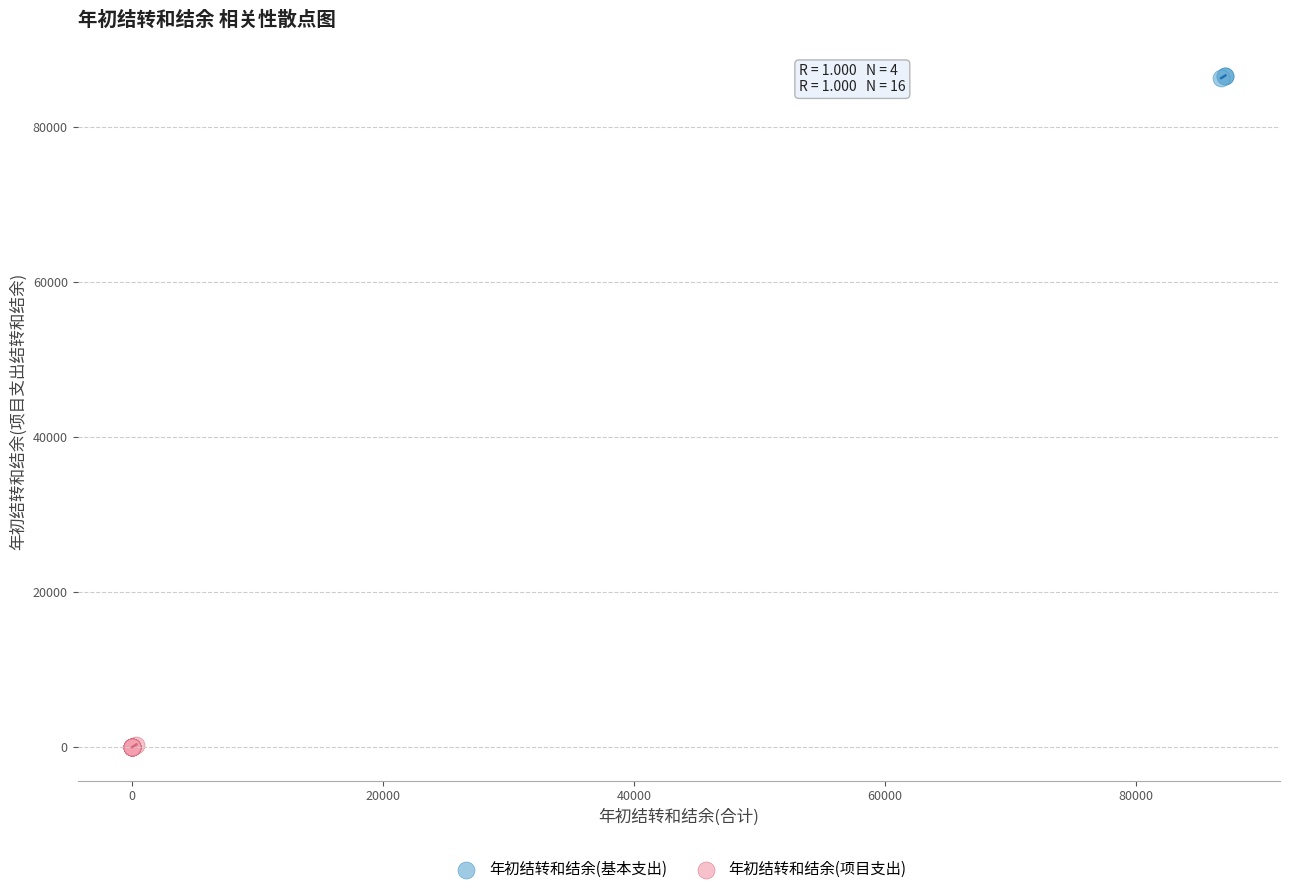

Which series reaches the minimum Y coordinate?

年初结转和结余(项目支出)